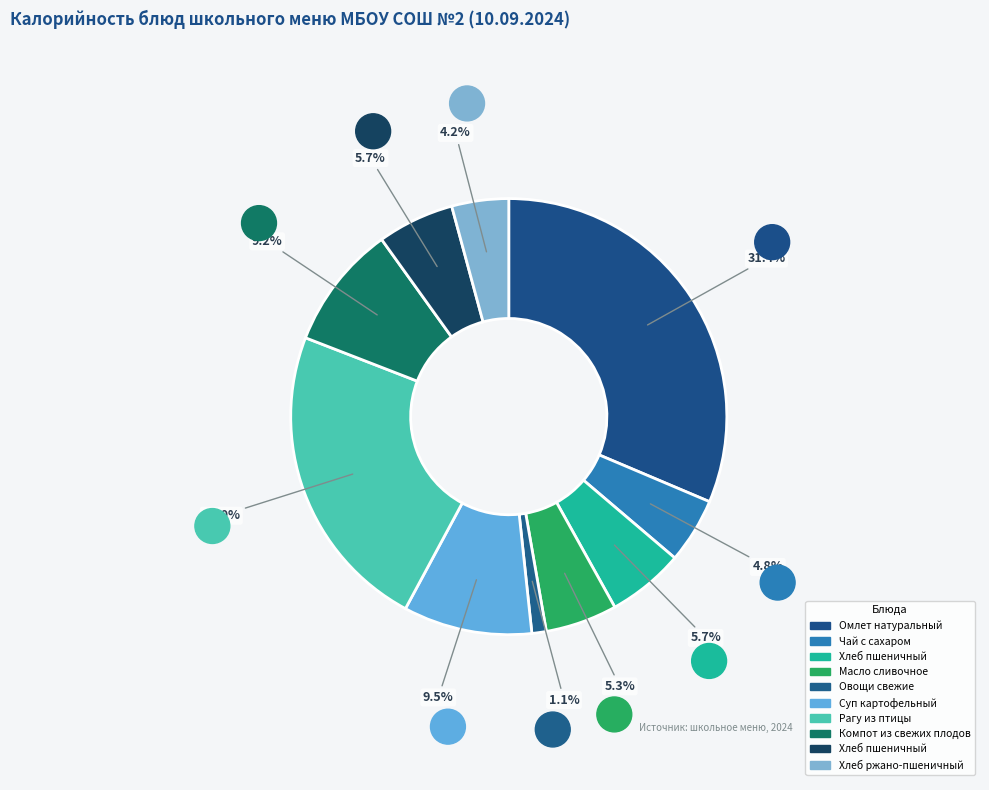

Which slice is the largest?

Омлет натуральный (гор.блюдо)